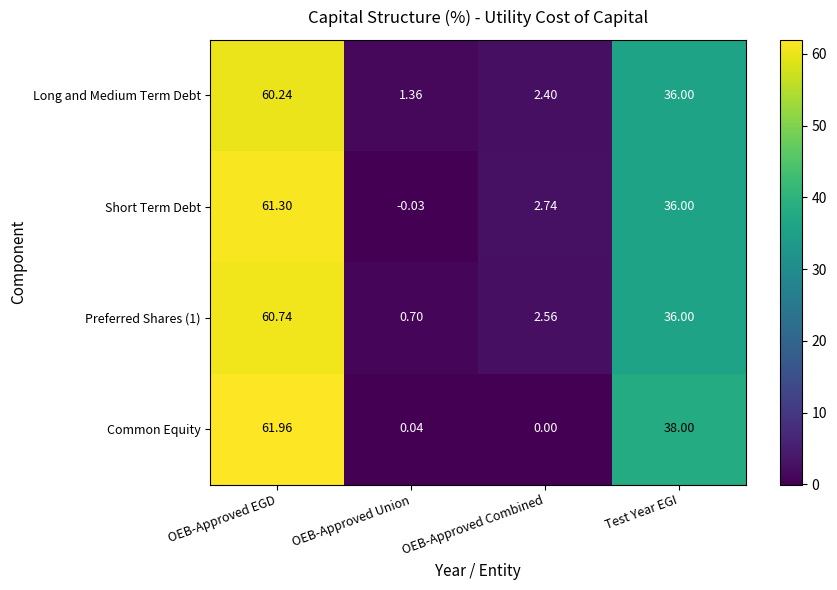

How many categories are shown in the chart?

4